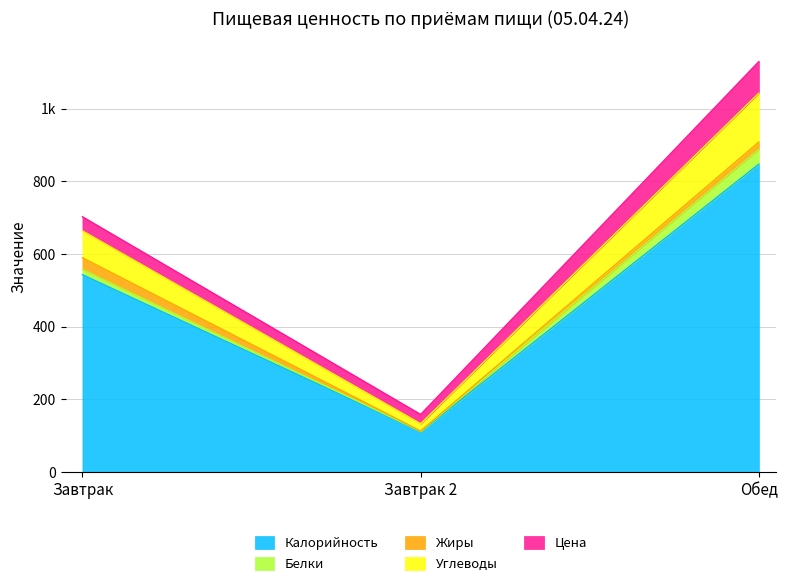

What are all the series names shown in the legend?

Калорийность, Белки, Жиры, Углеводы, Цена